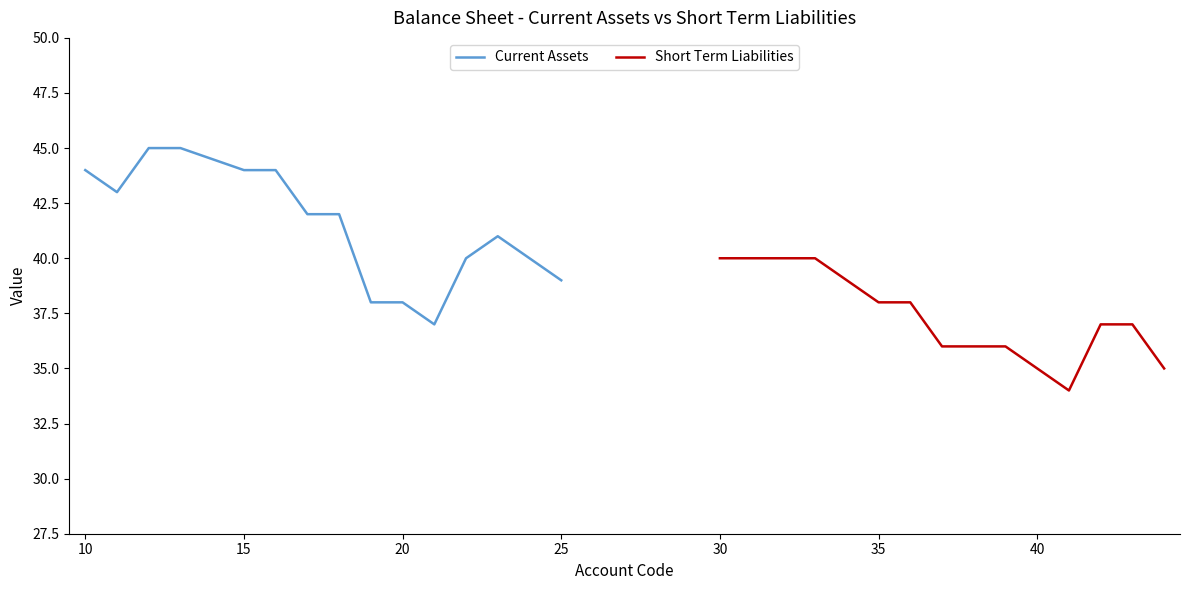

What is the minimum value for Current Assets?

37